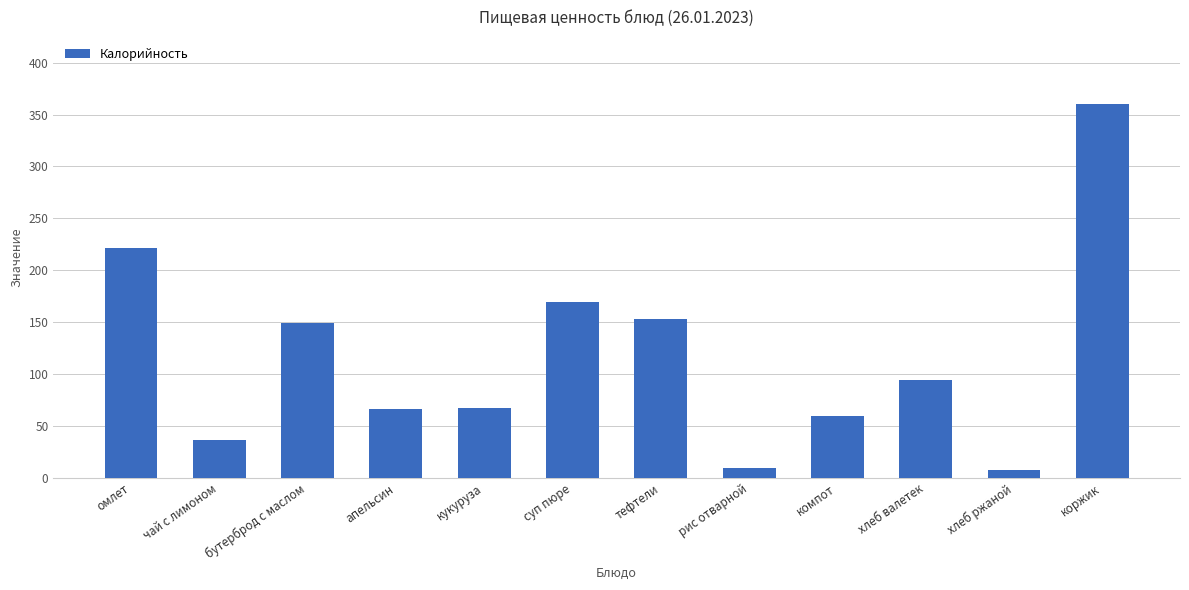

What is the change in value from апельсин to тефтели?

+87